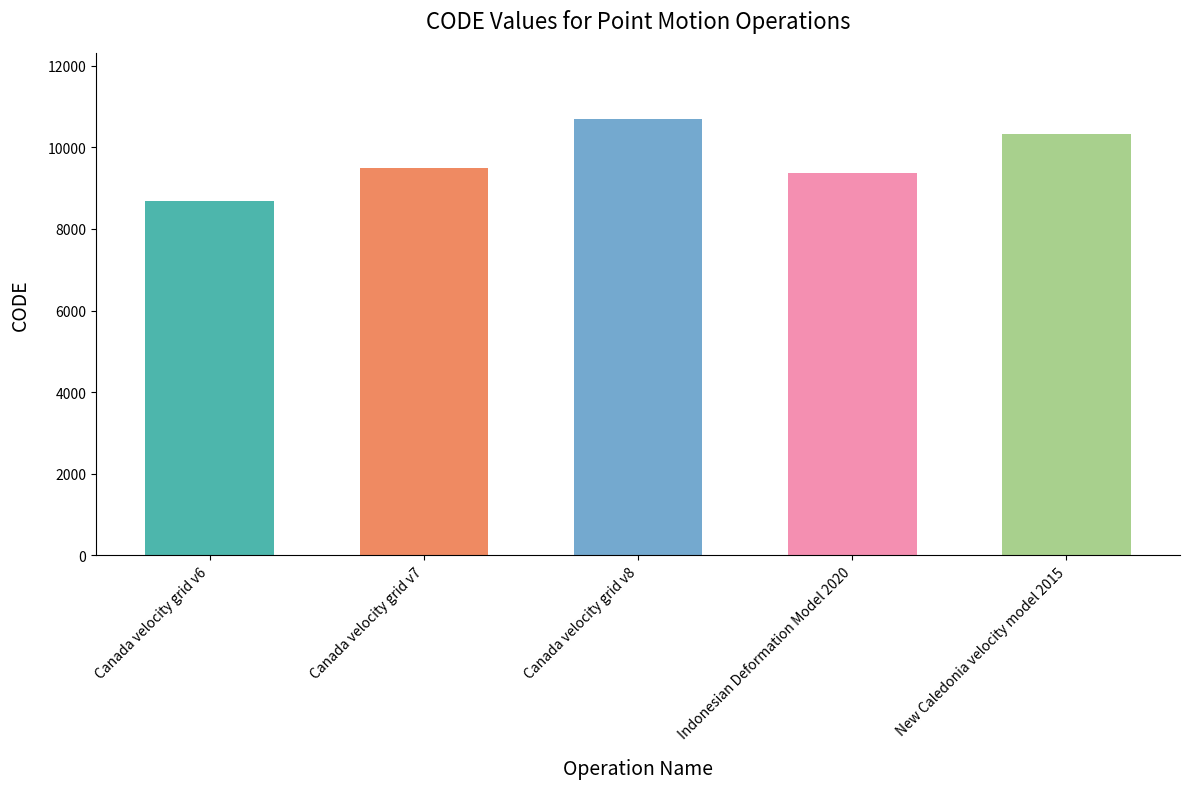

How many data points are less than 9483?

2